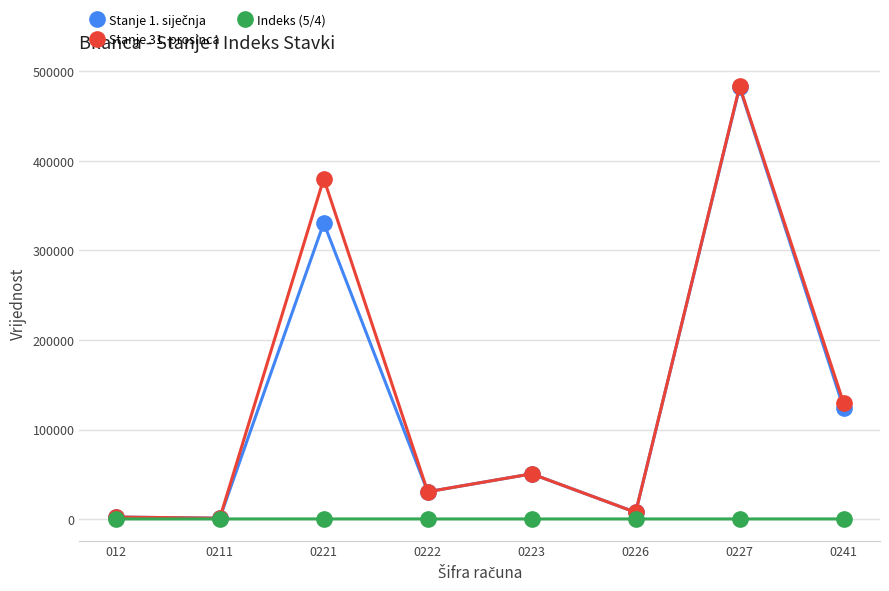

What is the maximum value shown in the chart?

483163.1